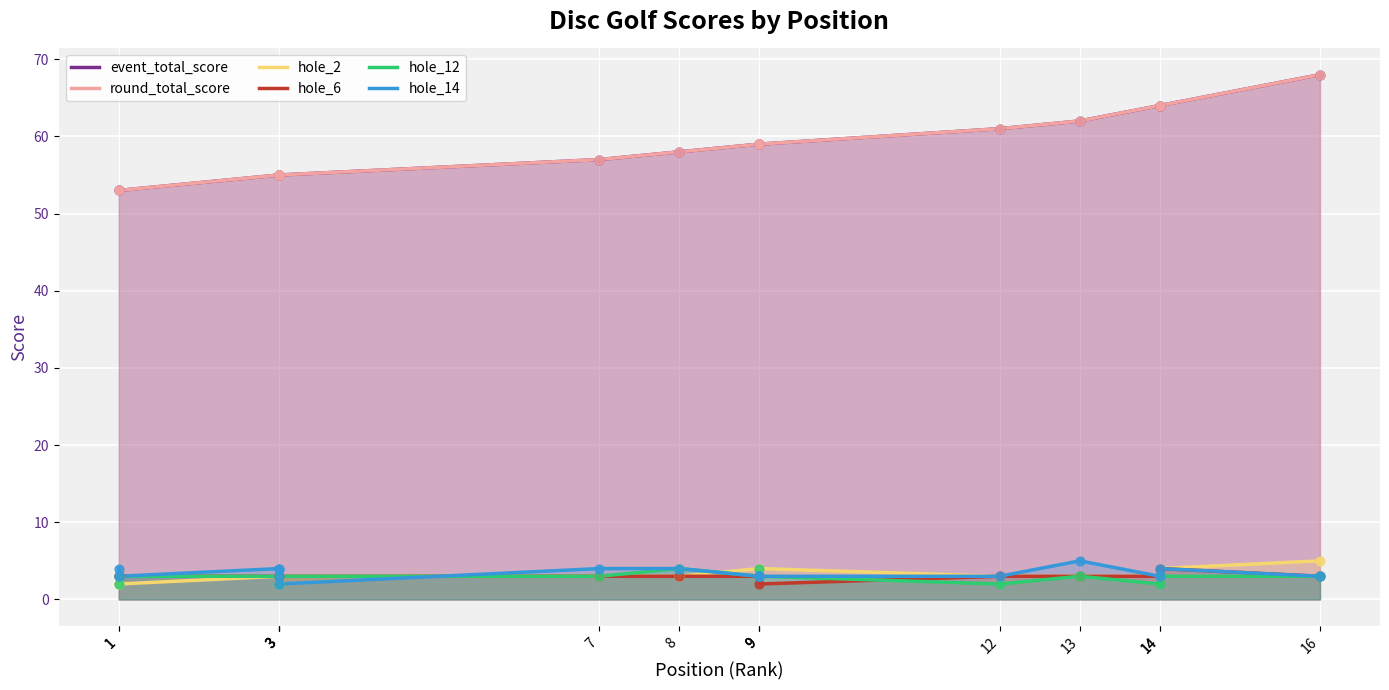

Which series has the largest total across all categories?

event_total_score